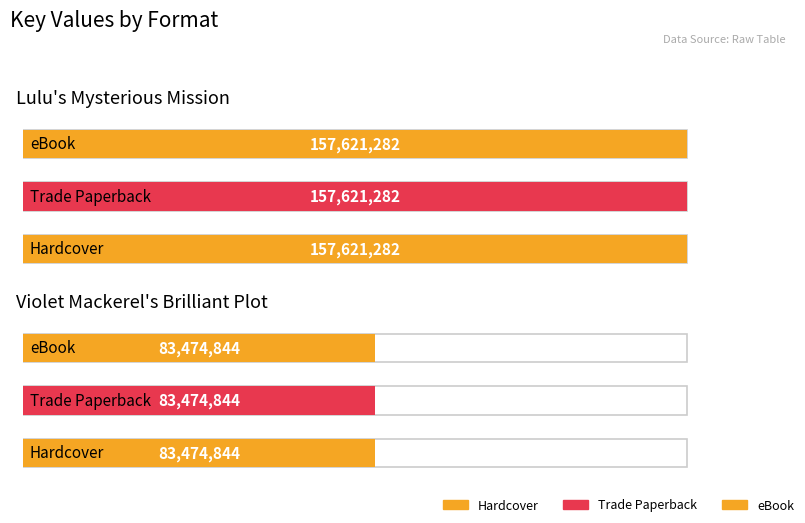

At which category is the sum across all series the highest?

Lulu's Mysterious Mission